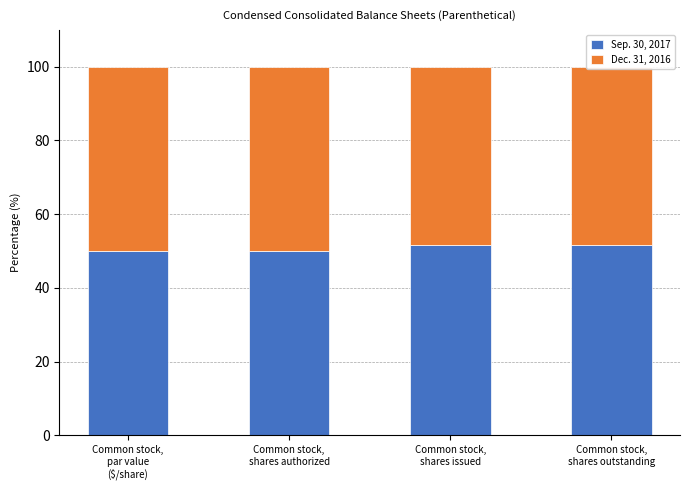

What is the difference between the second highest and second lowest values in the Sep. 30, 2017 series?

1.6